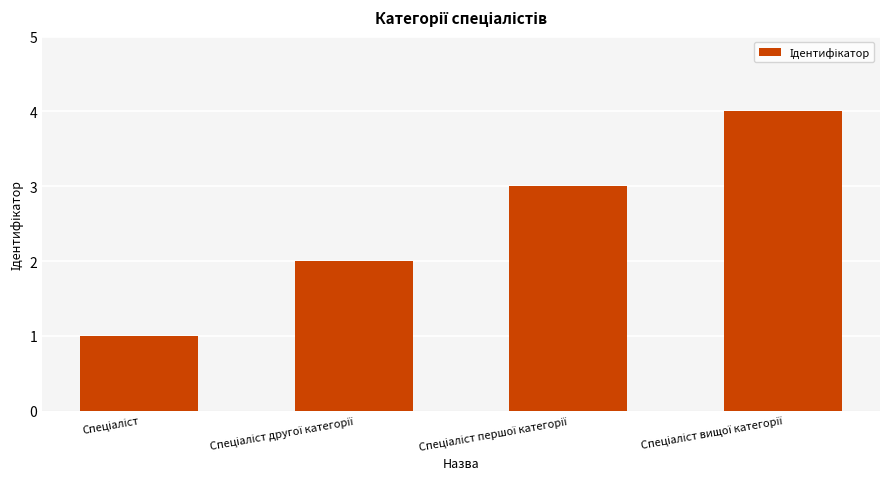

What is the sum of all values?

10